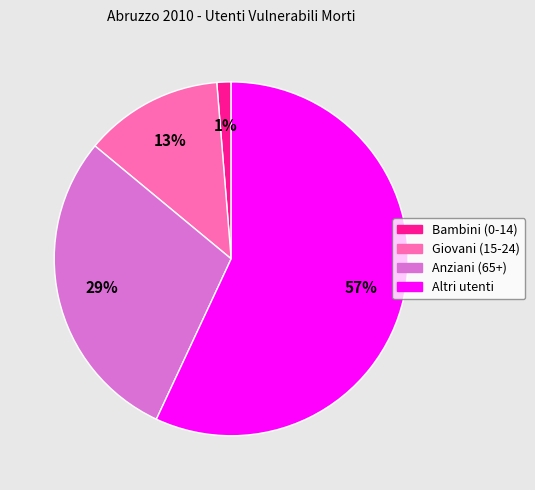

Which category accounts for the majority?

Altri utenti